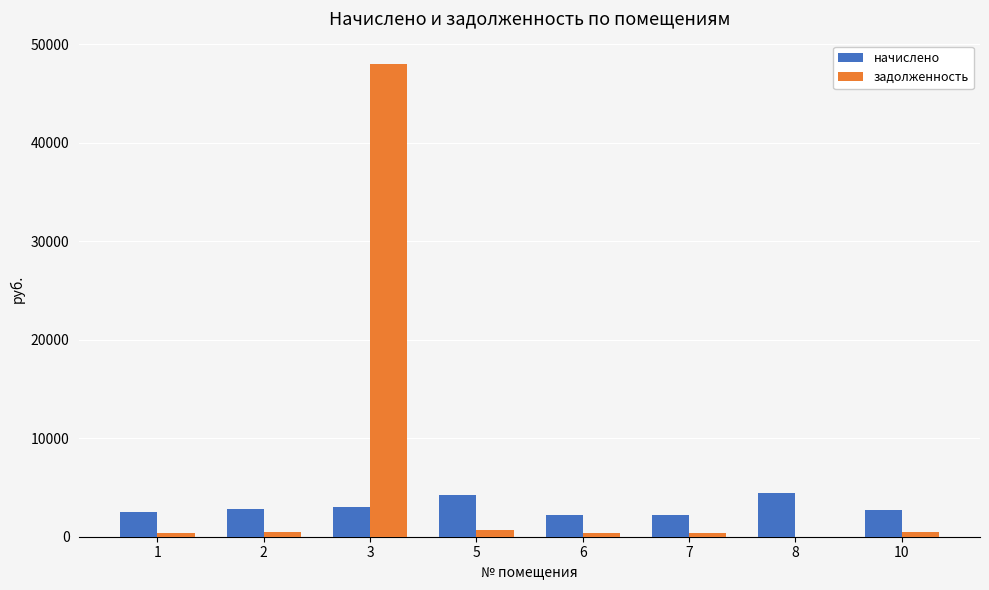

The value of начислено at 10 is 4828.2. True or false?

False